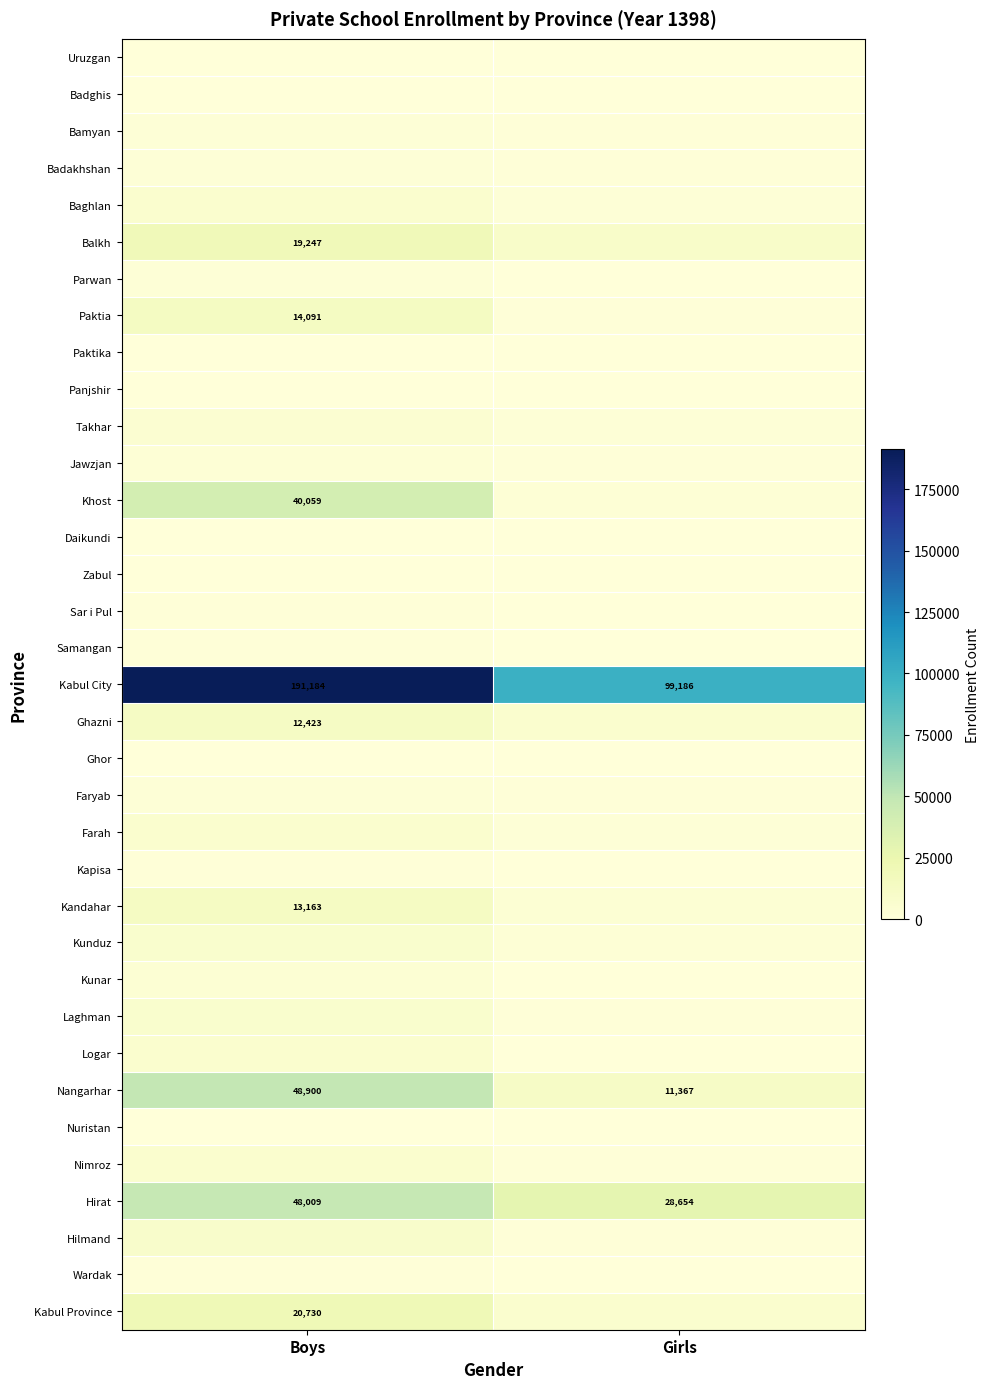

What is the maximum value for Nangarhar?

48900